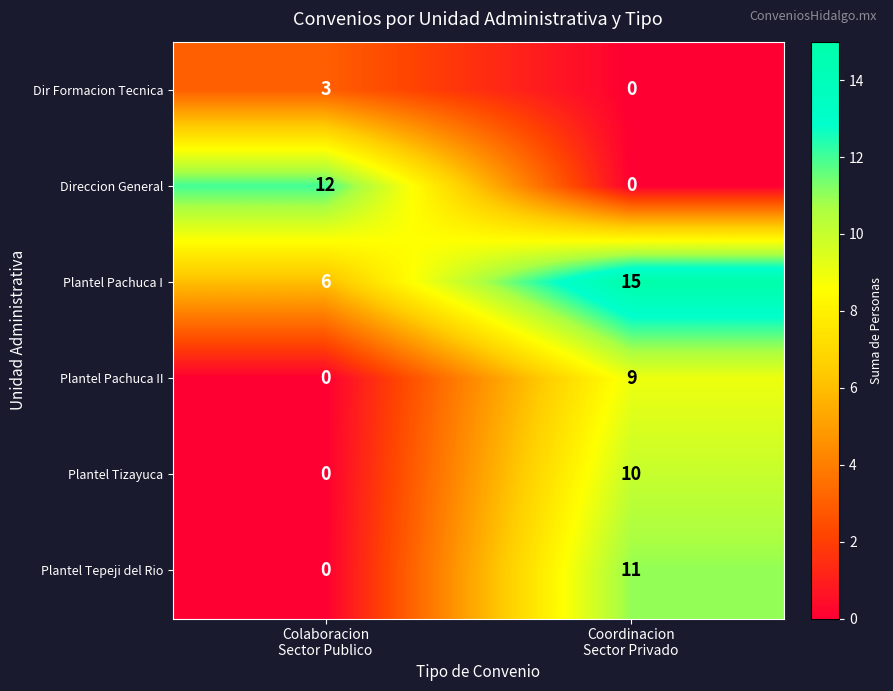

What is the difference between the maximum and minimum values in the Plantel Tepeji del Rio series?

11